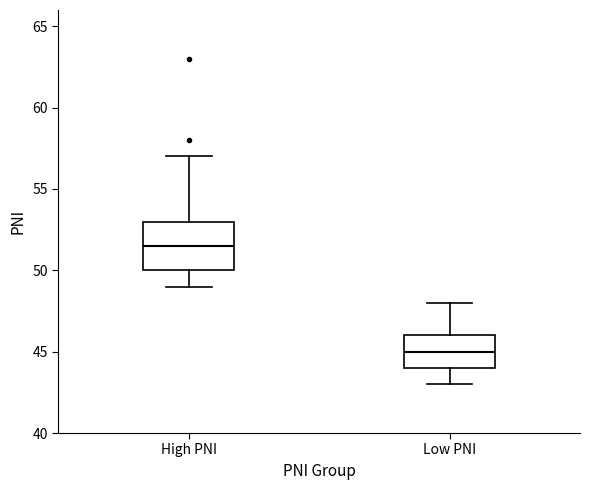

Reading left to right, read every box against the y-axis: the position of its median line, the range the box covers, and the ends of its whiskers. The values are not printed on the chart, so give them approximately, as read against the axis.

High PNI: median 51.5, box 50.0 to 53.0, whiskers 49.0 to 57.0
Low PNI: median 45.0, box 44.0 to 46.0, whiskers 43.0 to 48.0